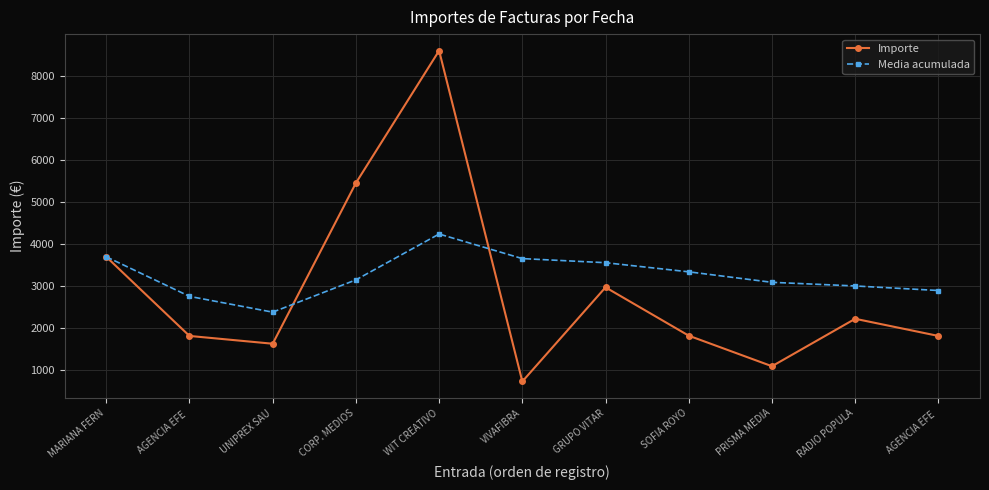

How many data points in Media acumulada are above 3142?

6